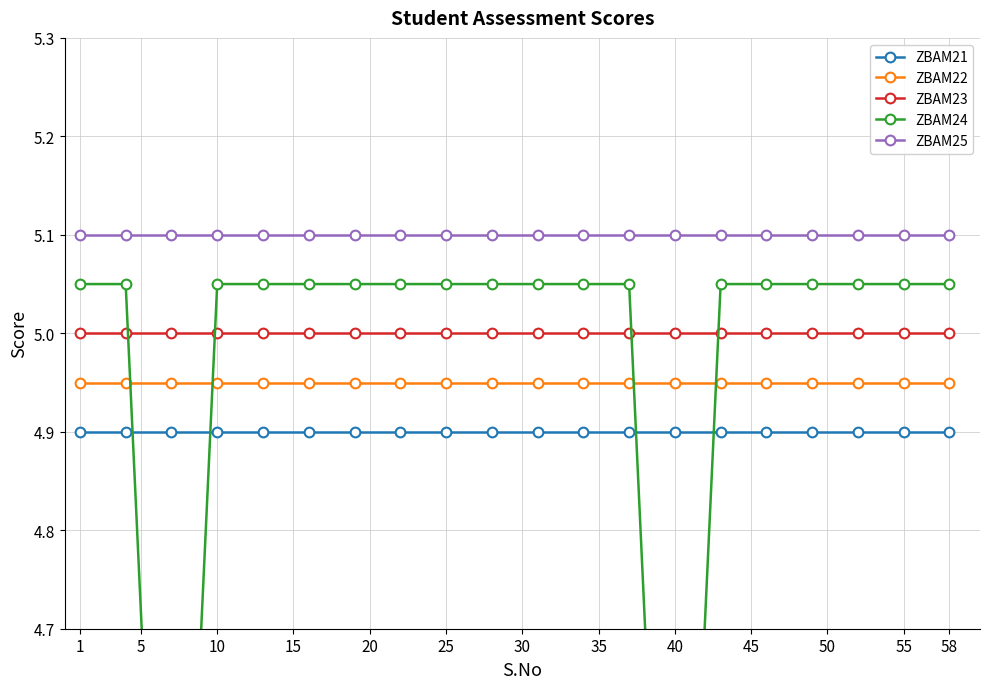

What is the sum of all ZBAM24 values?

99.0